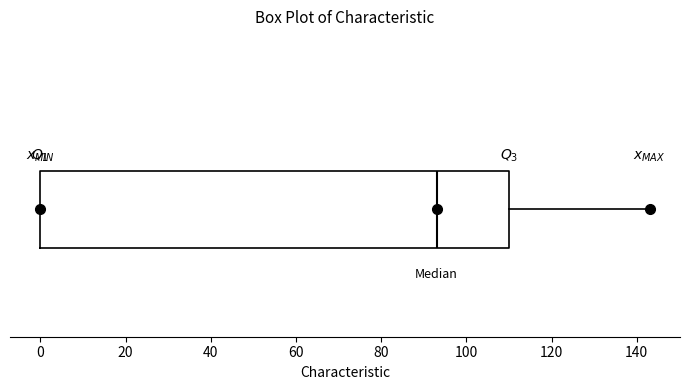

Transcribe this box plot: give where the median line is, the range the box spans, and where the two whiskers end, as read against the x-axis. The values are not printed on the chart, so give them approximately, as read against the axis.

median 94, box 0 to 110, whiskers 0 to 144